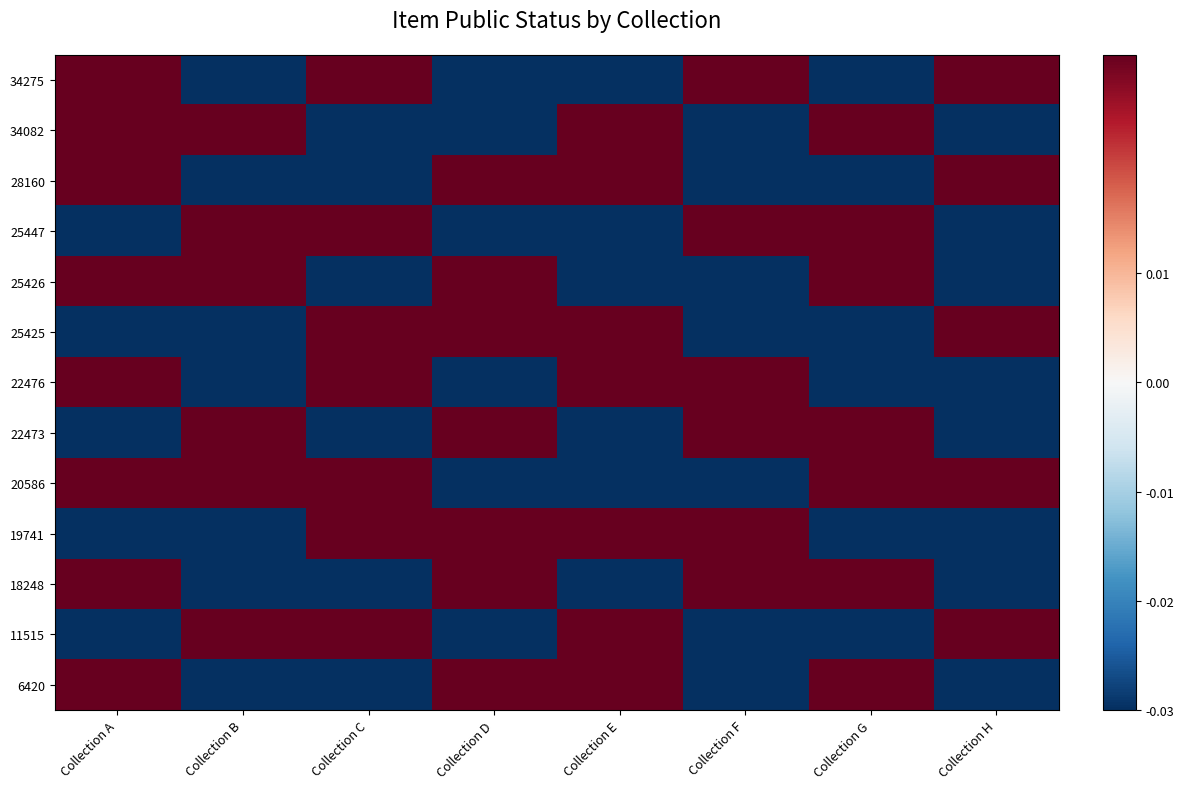

List the series in order of their peak value, highest first.

34275, 34082, 28160, 25447, 25426, 25425, 22476, 22473, 20586, 19741, 18248, 11515, 6420